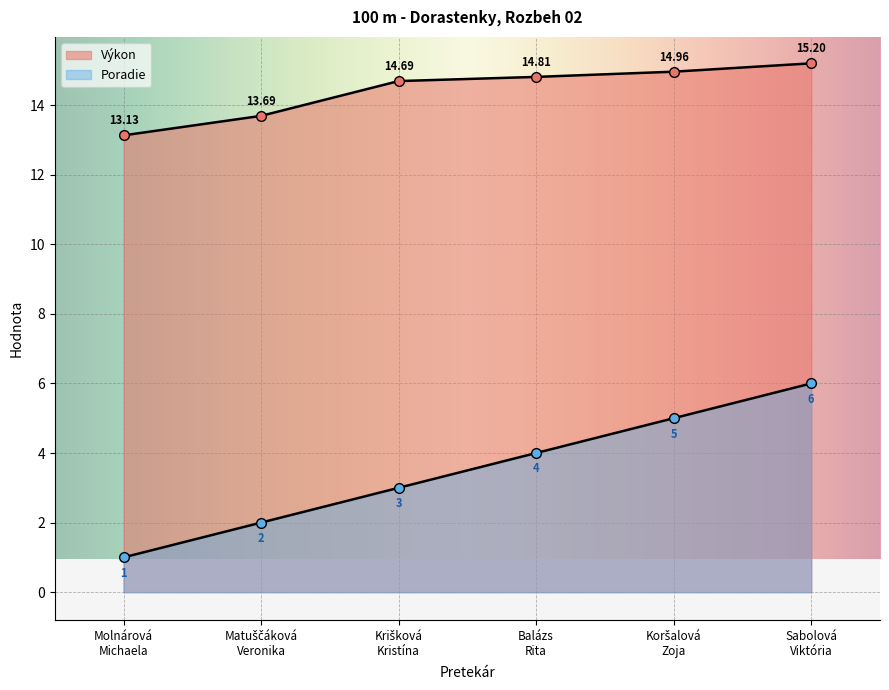

Rank the series by their maximum value, from highest to lowest.

Výkon, Poradie